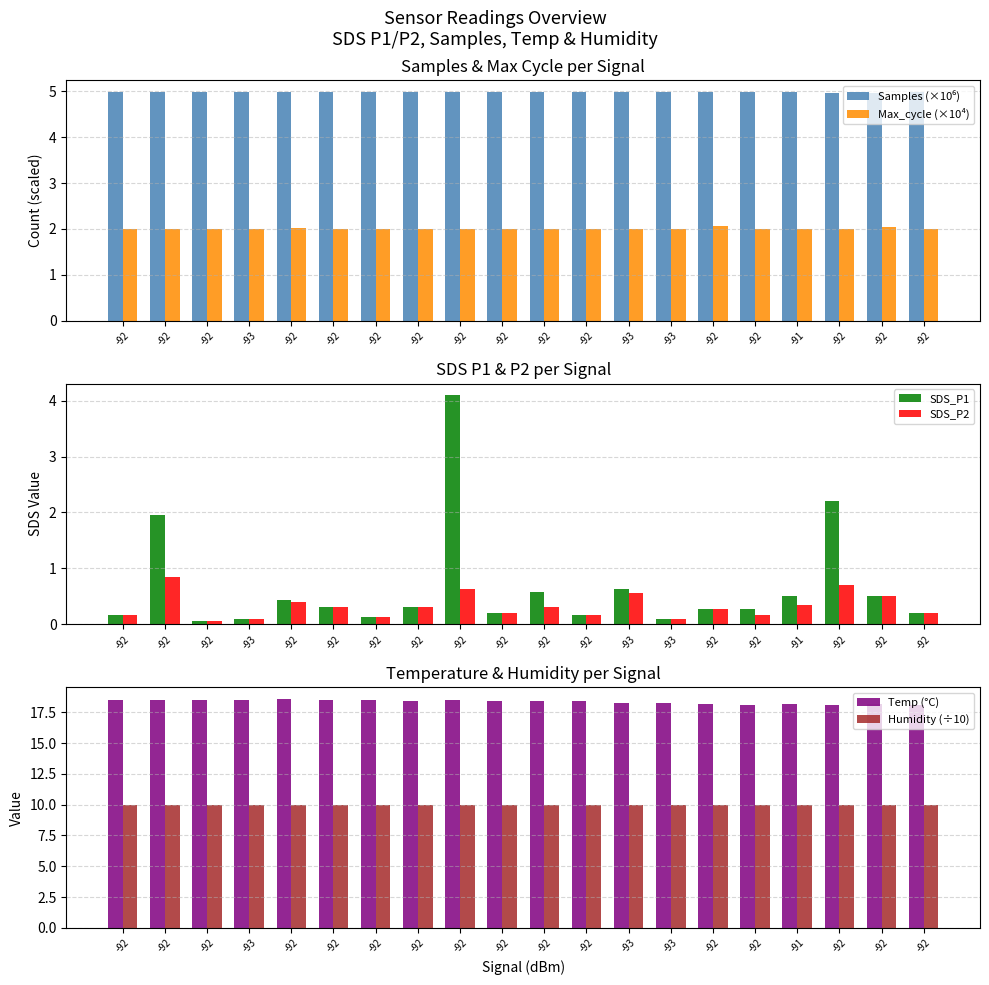

What is the highest value of the SDS_P2 series?

0.8